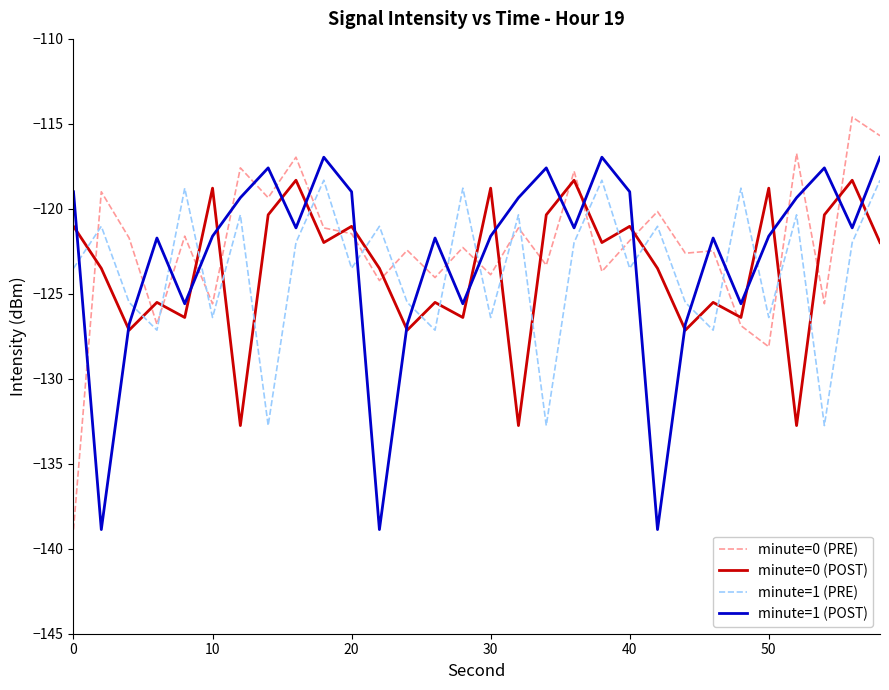

What is the minimum value for minute=1 (PRE)?

-132.8